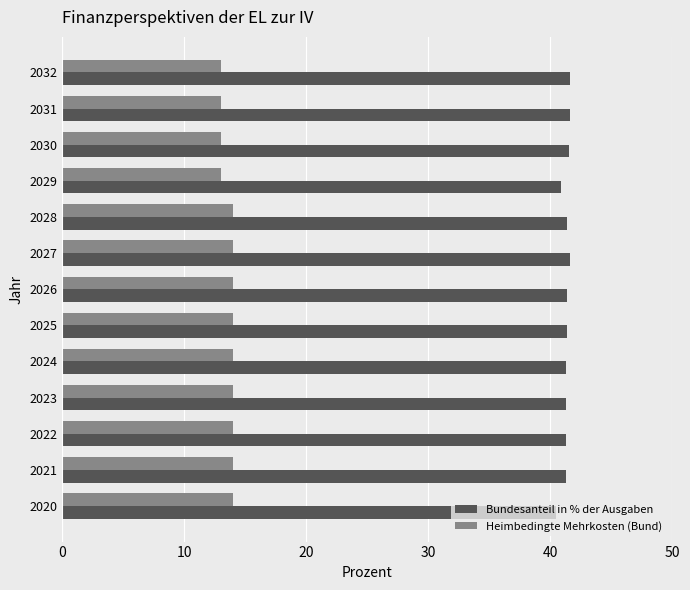

What is the sum of all Bundesanteil in % der Ausgaben values?

537.1